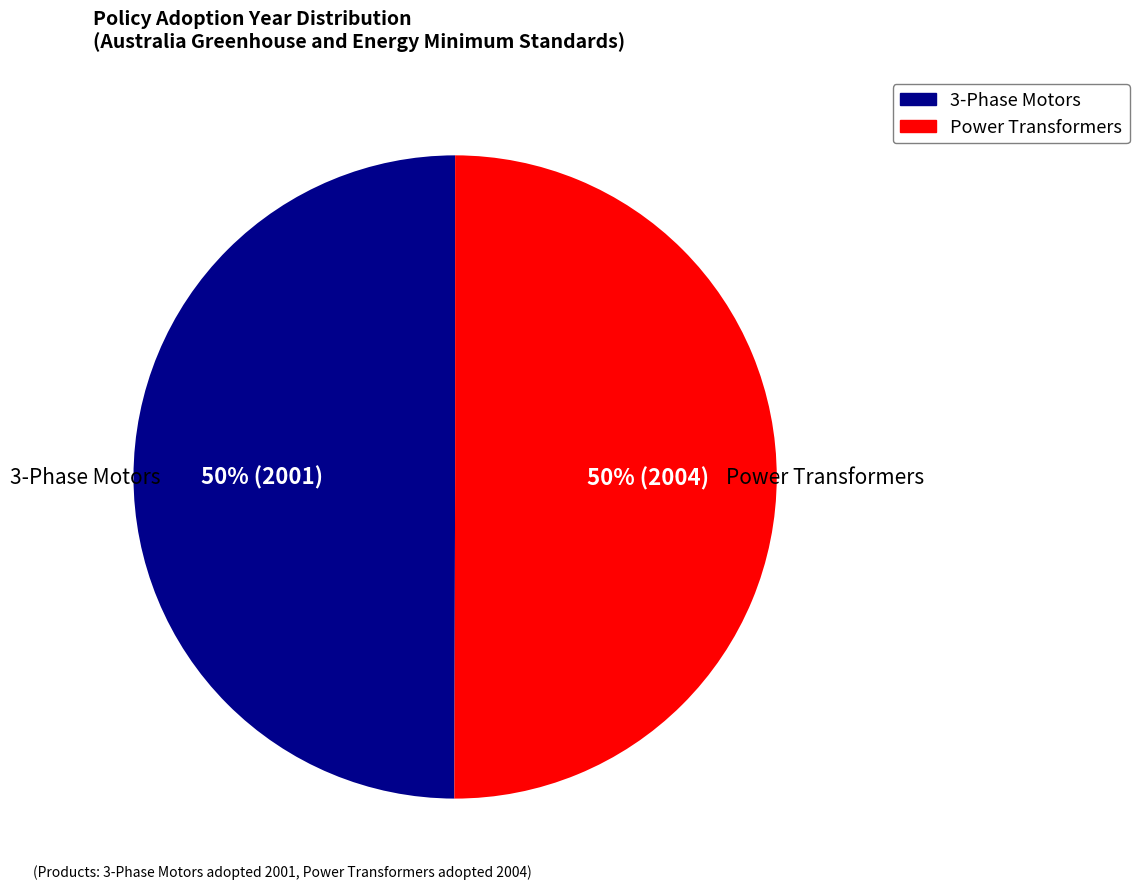

To the nearest percent, what is the average slice percentage?

50%